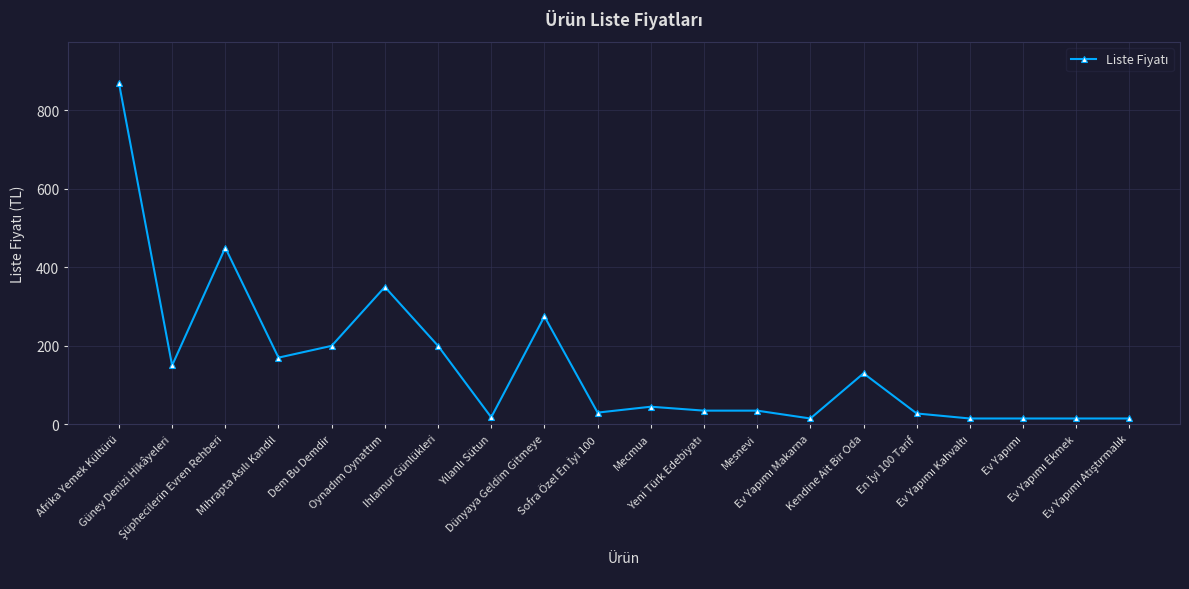

Does the chart display data point markers on the line(s)?

Yes